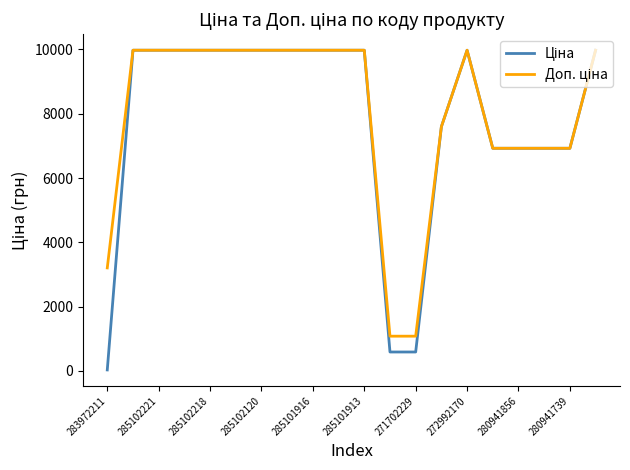

What is the greatest value displayed?

9975.0